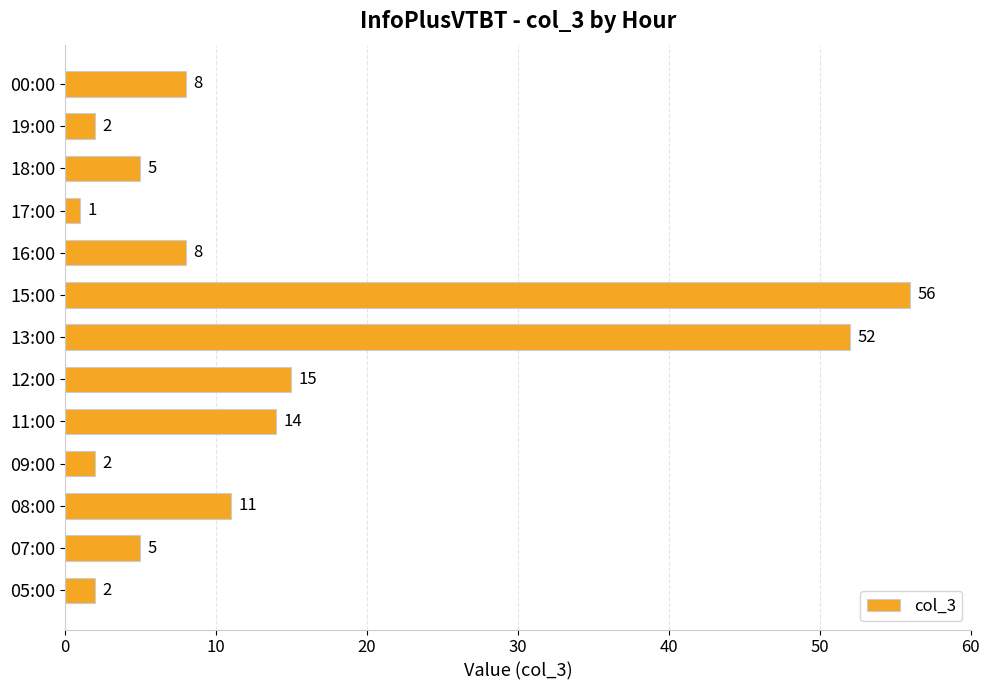

Is it true that the value at 12:00 is 15?

True